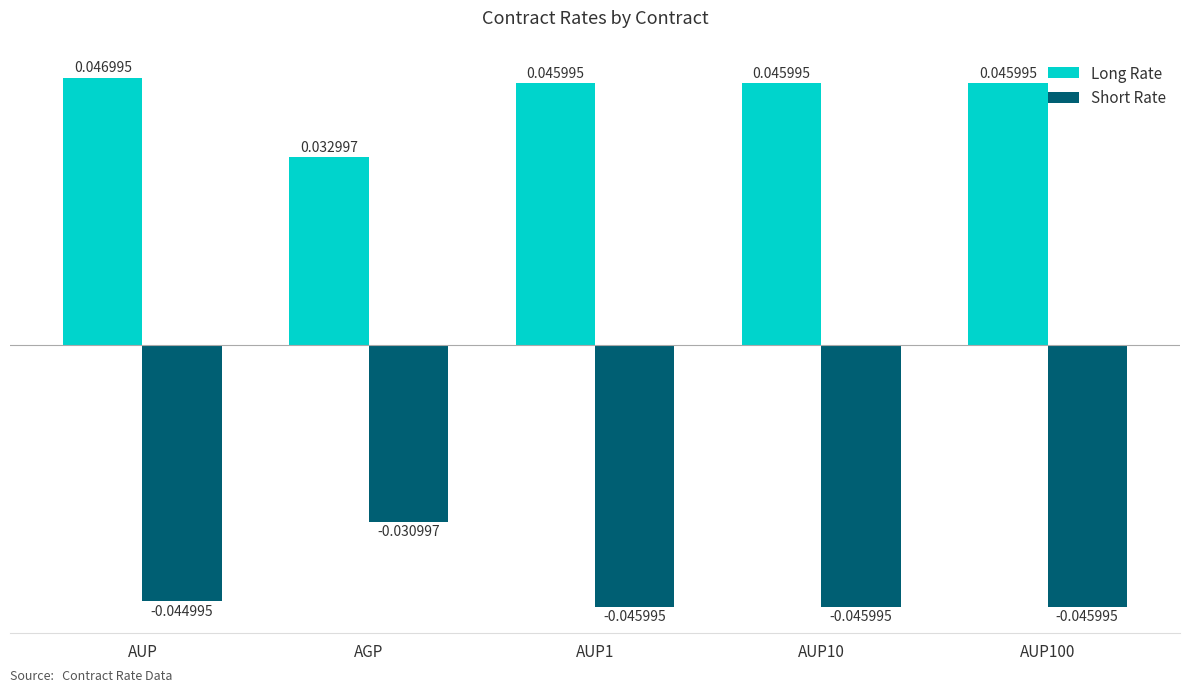

Count the Long Rate values in the range 0 to 1.

5